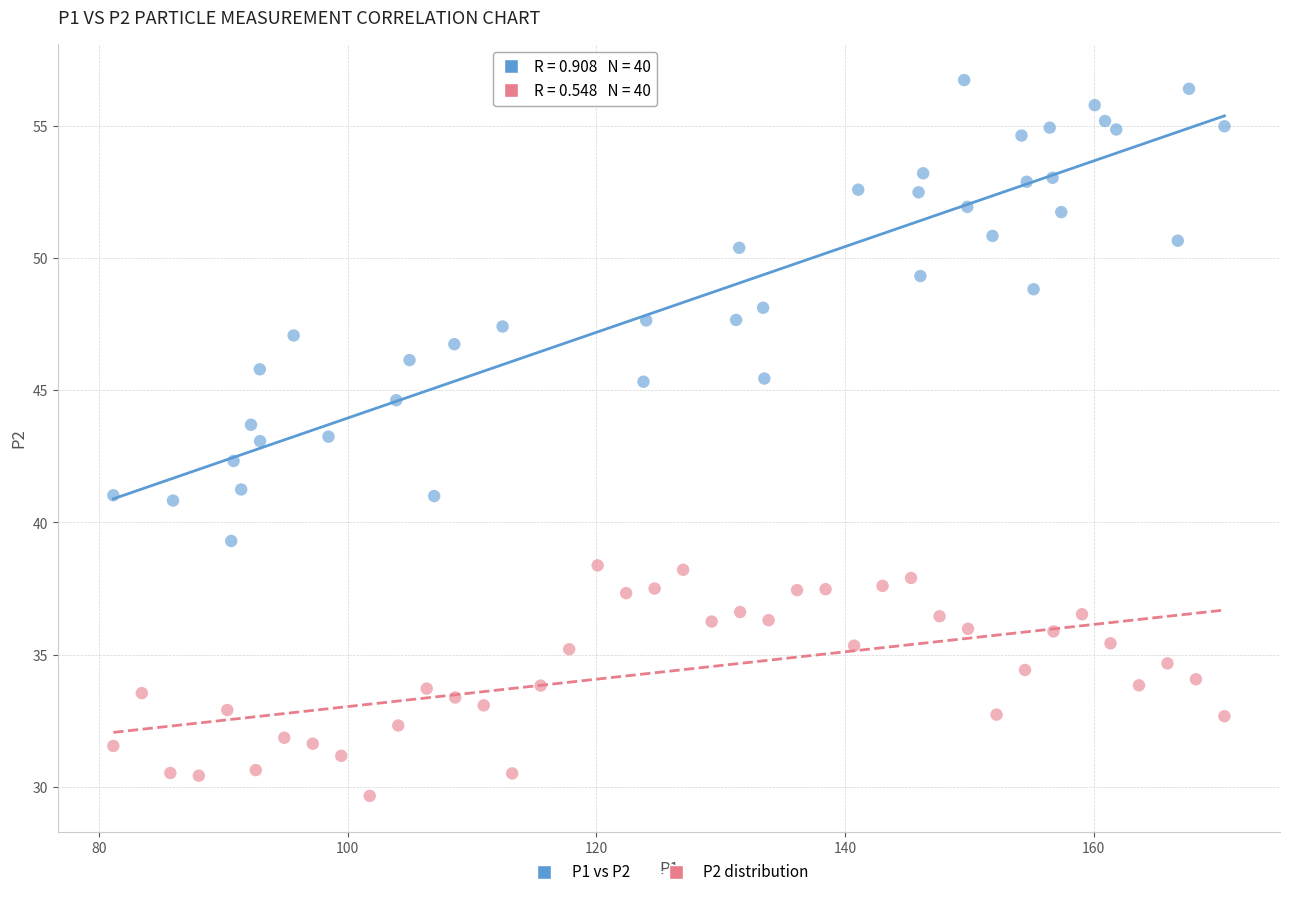

Which series contains the highest Y value?

P1 vs P2